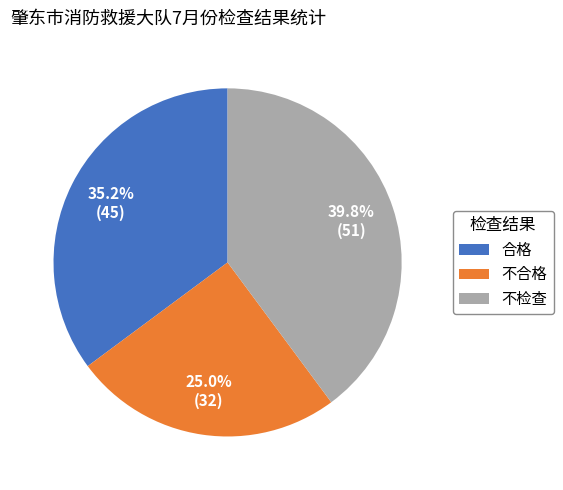

Rank the categories by value from highest to lowest.

不检查, 合格, 不合格